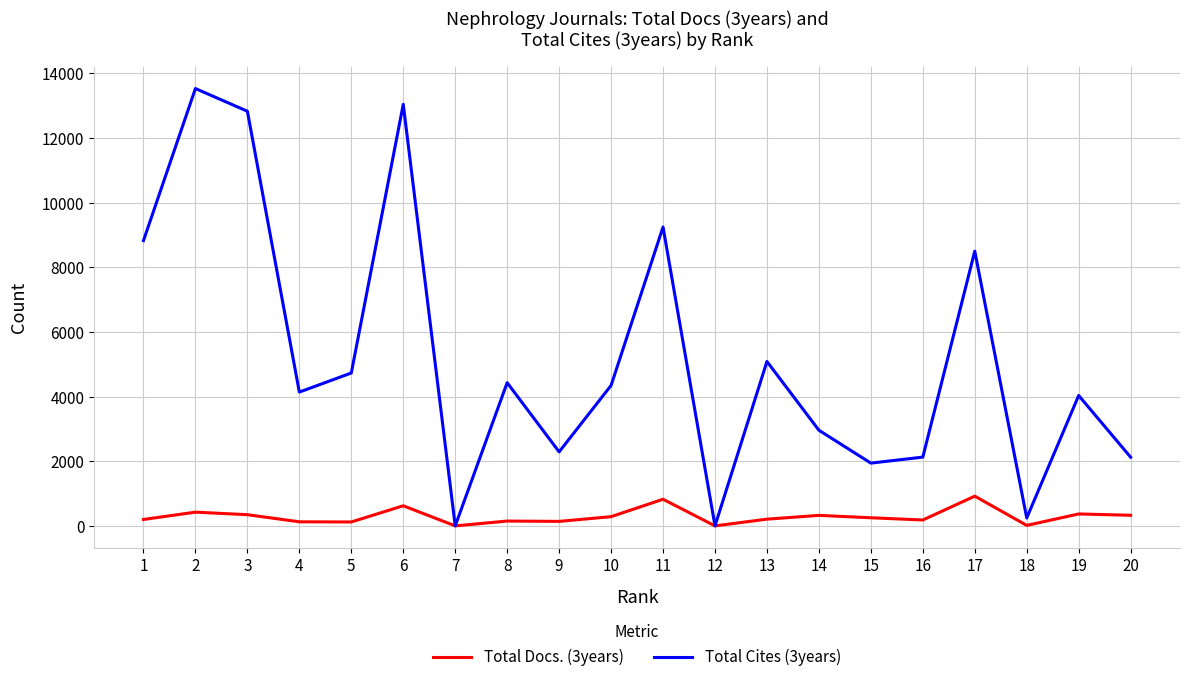

Which series has the largest range (max minus min)?

Total Cites (3years)